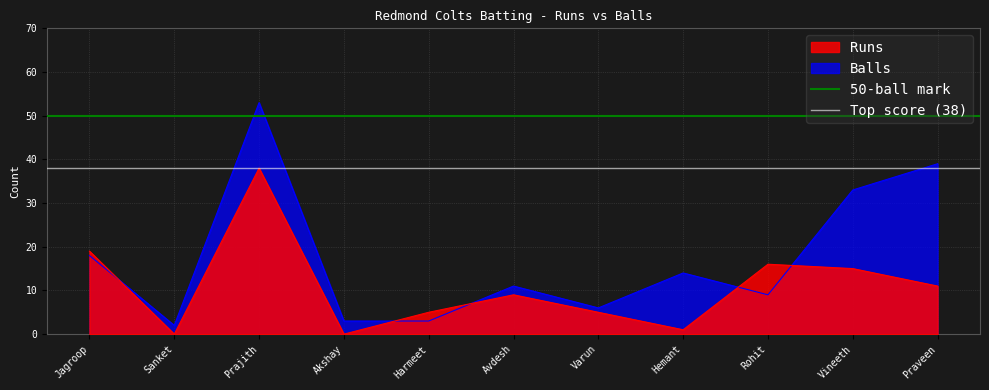

What is the label of the 1st point from the left?

Jagroop